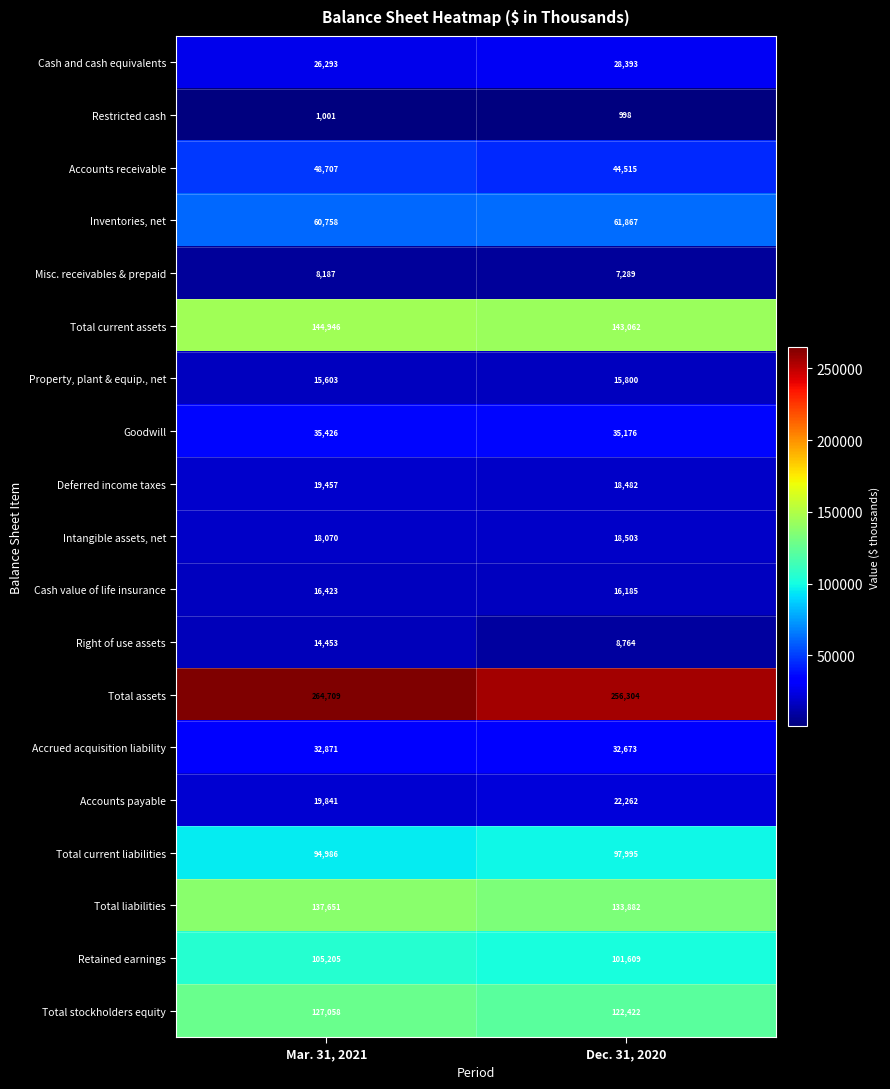

What value does the Misc. receivables & prepaid series have at Mar. 31, 2021?

8187